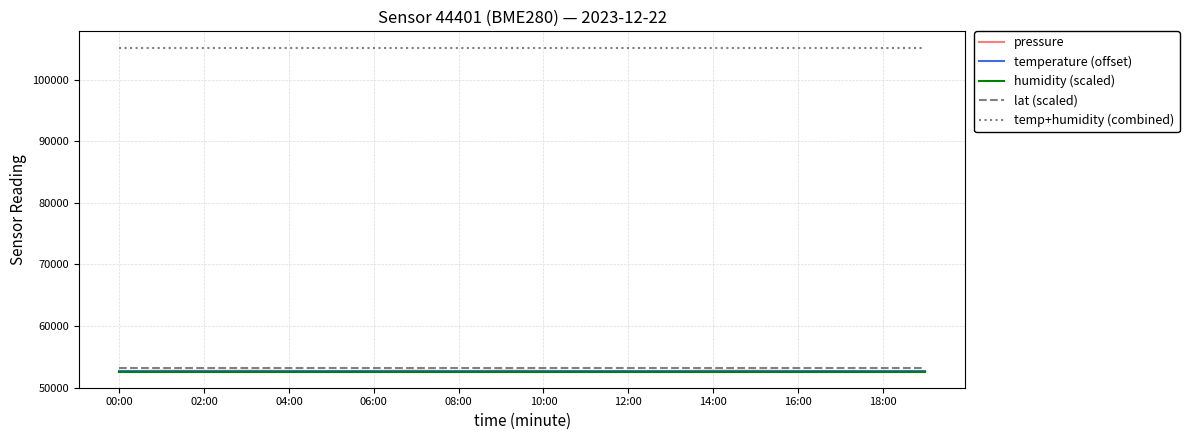

True or false: temp+humidity (combined) and lat (scaled) cross at least once.

False